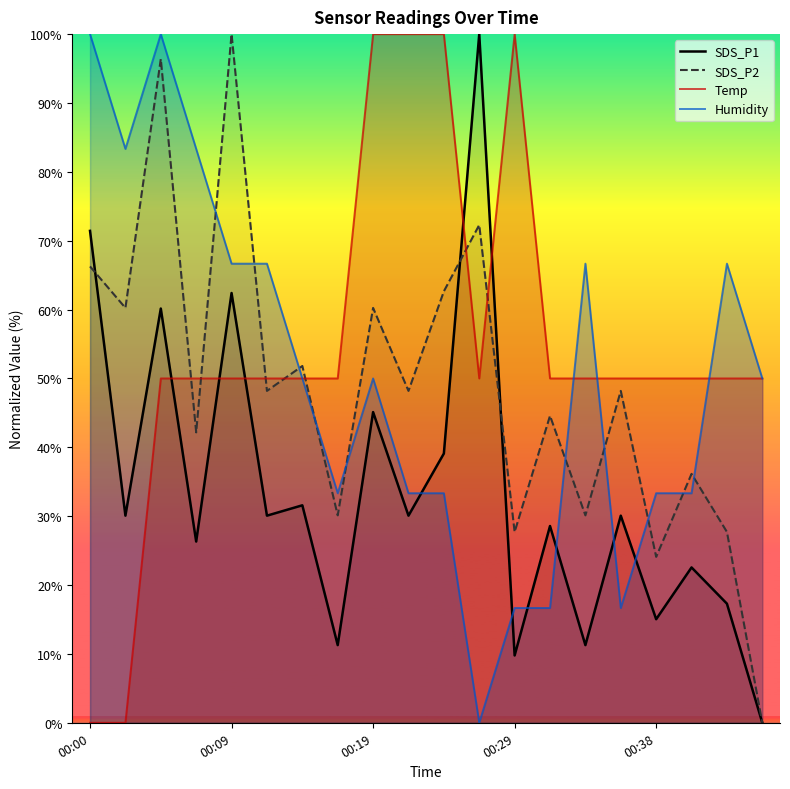

How many interior local valleys does the SDS_P2 series have?

8